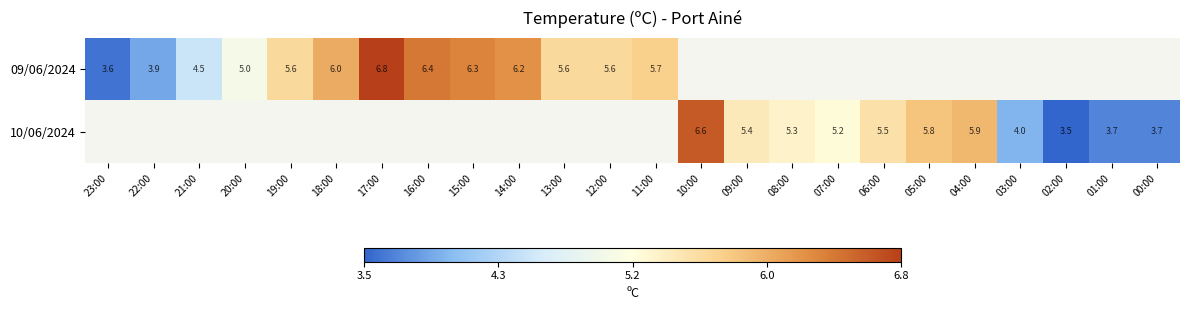

At which category does the chart reach its minimum across all series?

02:00